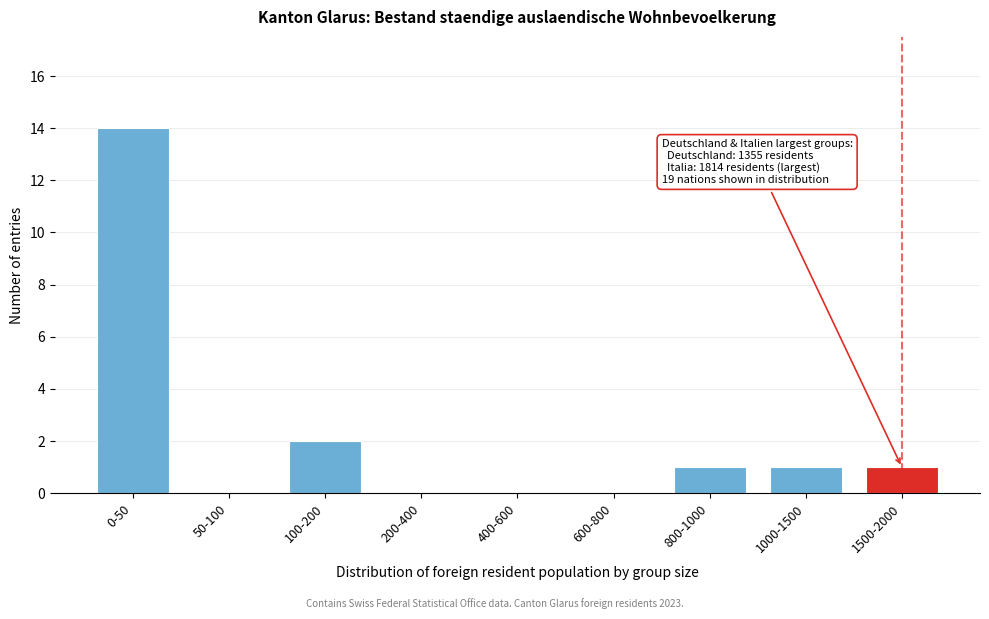

Reading left to right, extract all data points from this chart.

0-50=14	50-100=0	100-200=2	200-400=0	400-600=0	600-800=0	800-1000=1	1000-1500=1	1500-2000=1